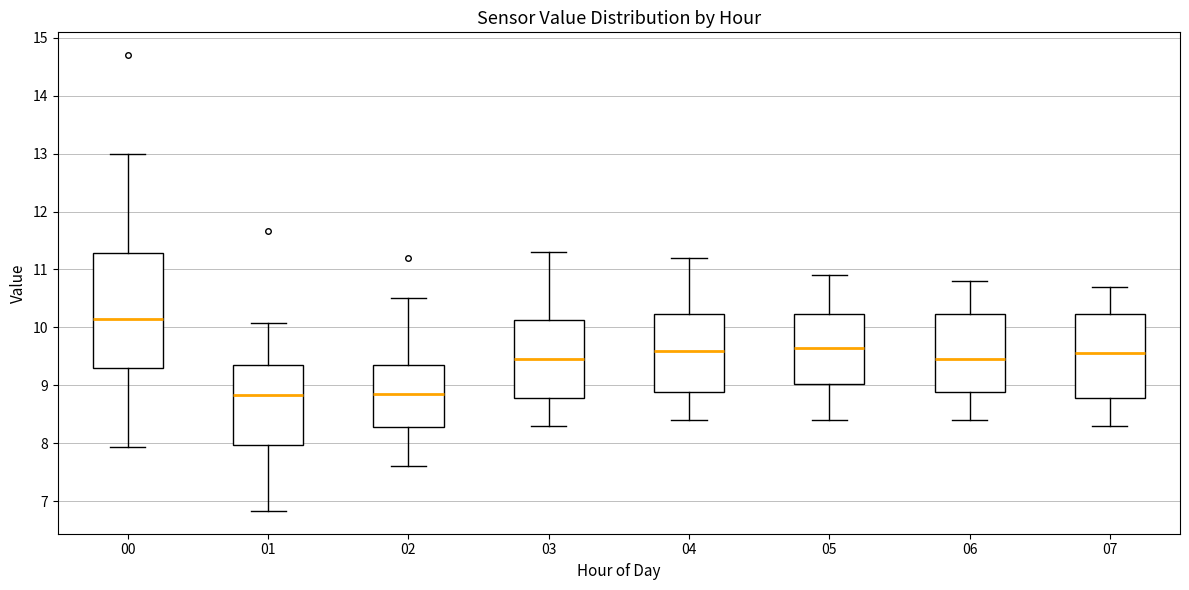

Where does the lower whisker of the box at x = 07 end on the y-axis? The values are not printed on the chart, so give them approximately, as read against the axis.

8.3